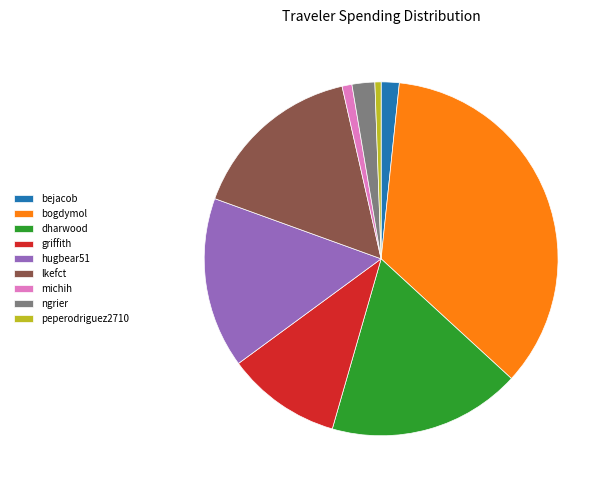

Does ngrier represent more than half of the total?

No